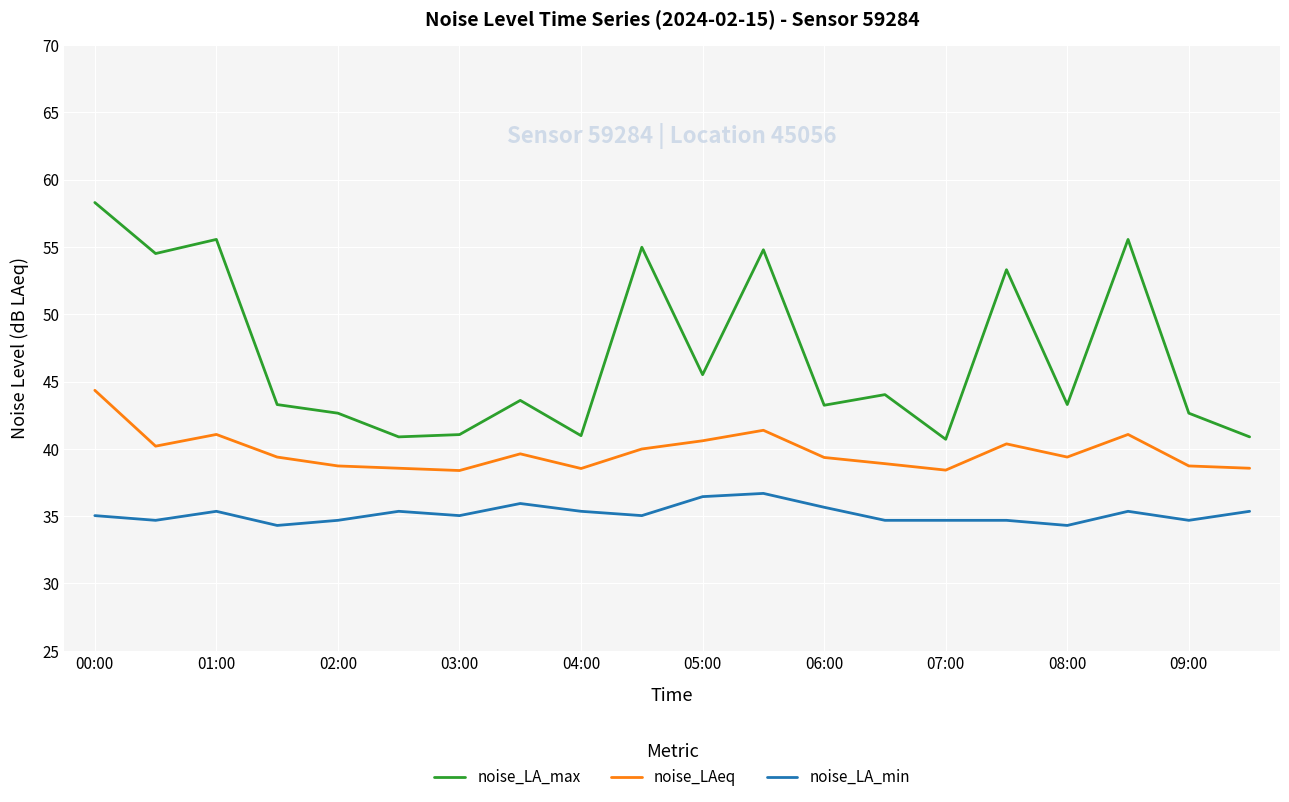

Rank the series by their maximum value, from lowest to highest.

noise_LA_min, noise_LAeq, noise_LA_max